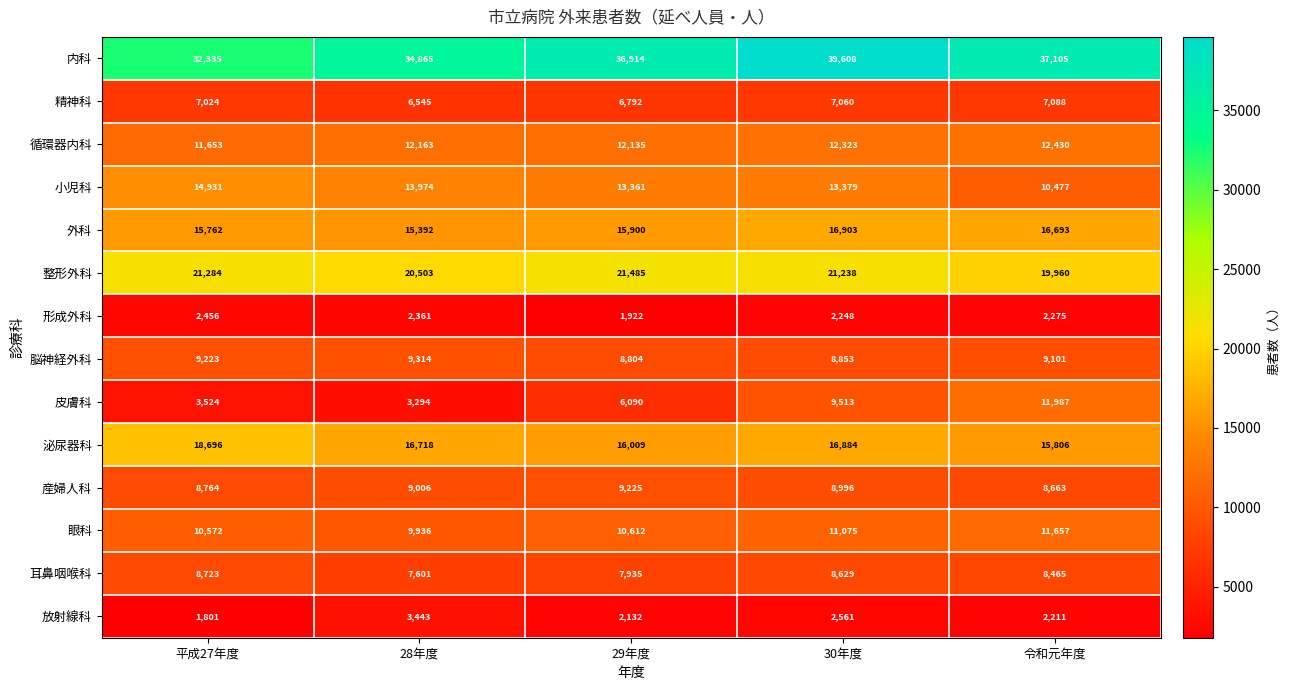

What is the average value of the 外科 series?

16130